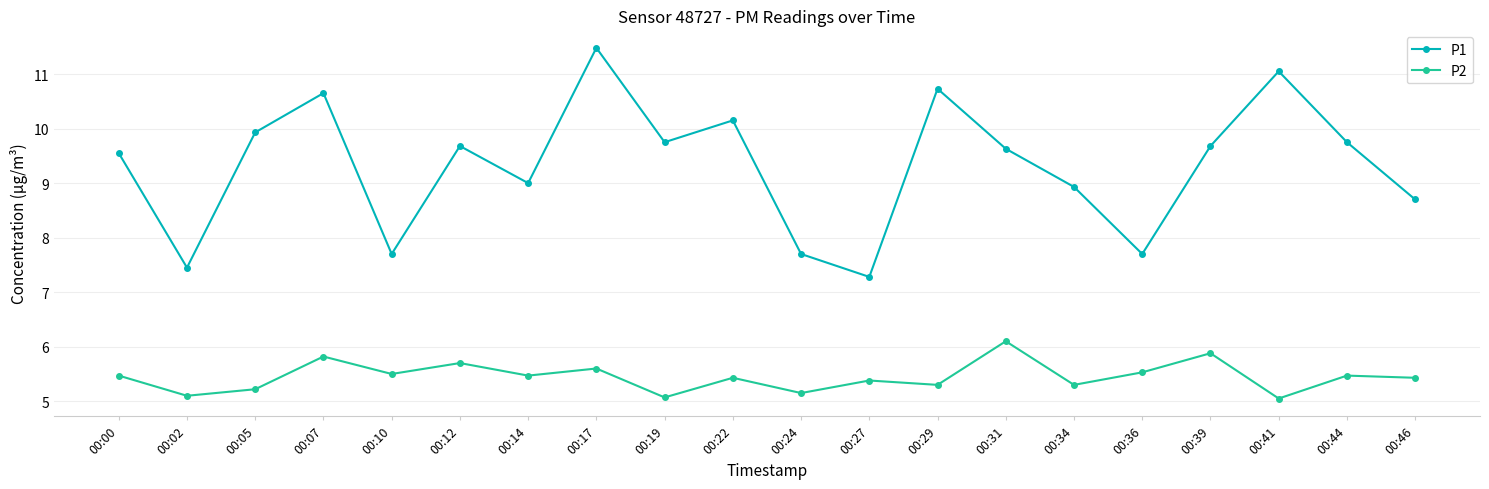

Which series has the widest spread of values?

P1